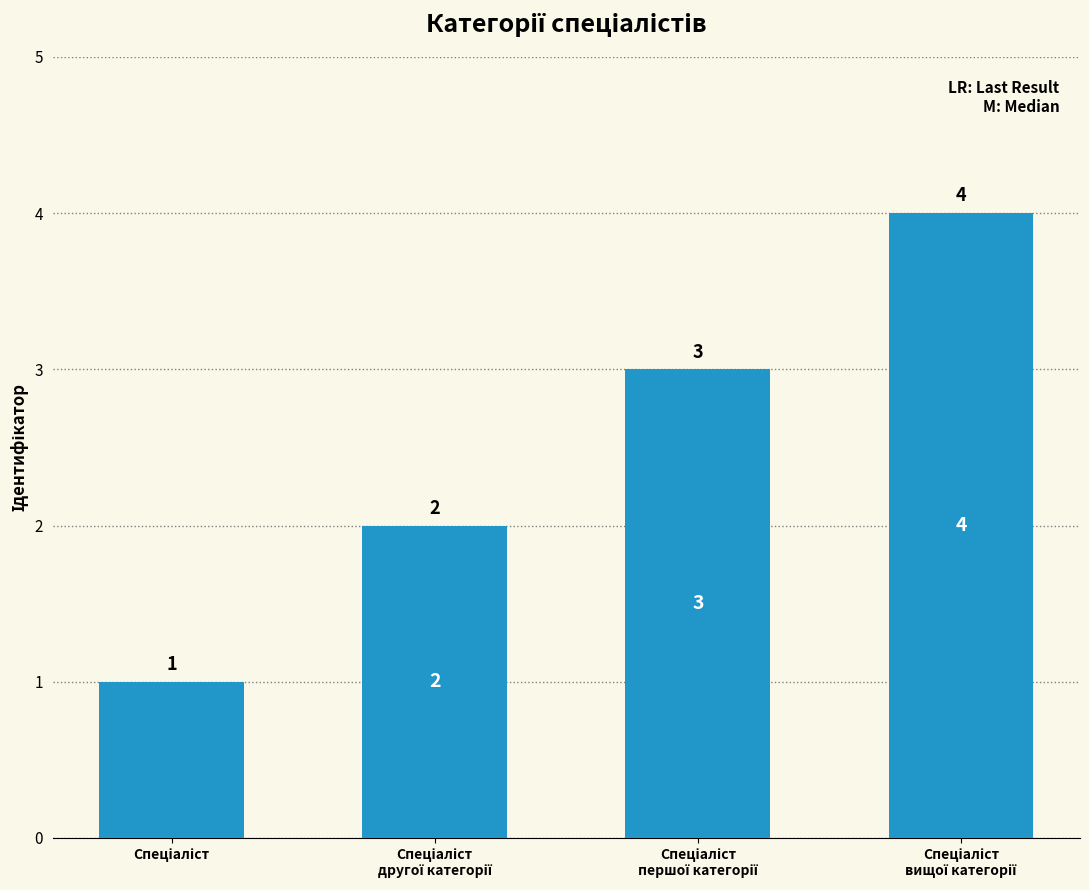

What is the value of the 4th bar from the left?

4